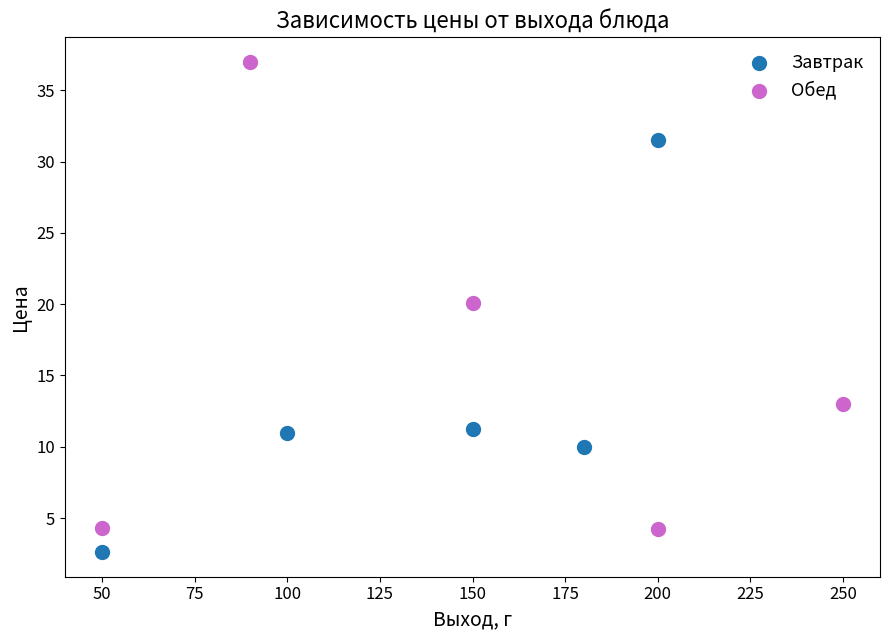

Which series contains the lowest Y value?

Завтрак